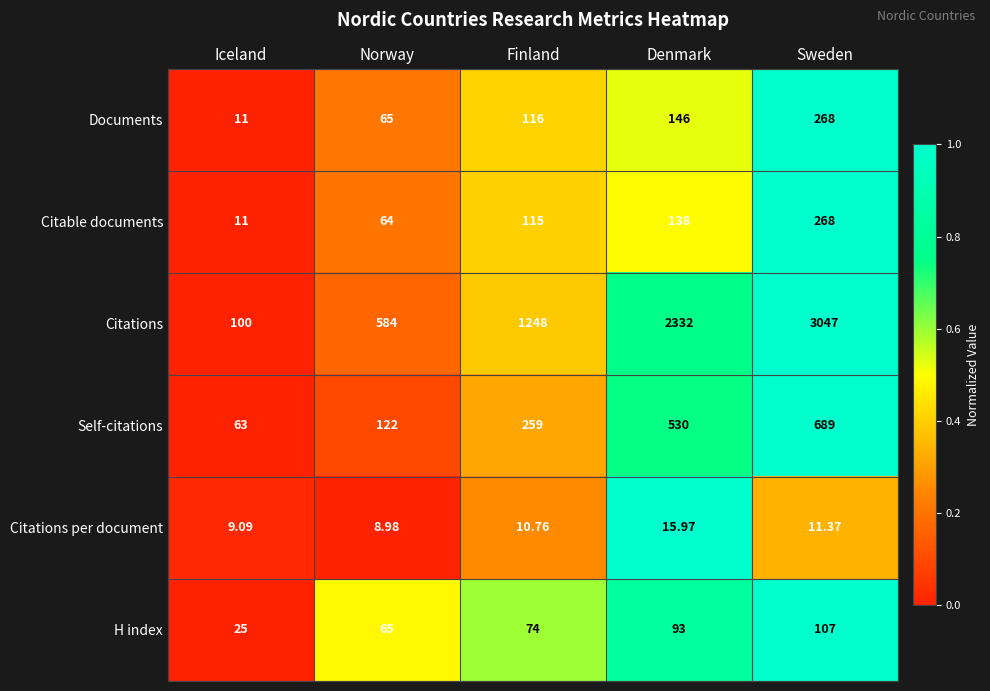

How many values in the Citations per document series are below 10?

2